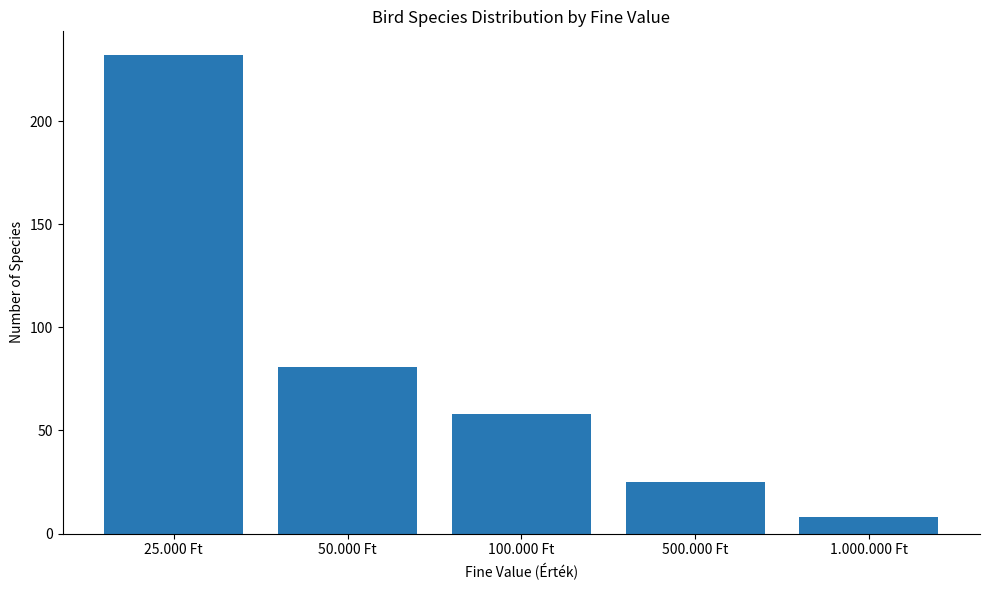

At which category does the chart reach its peak across all series?

25.000 Ft